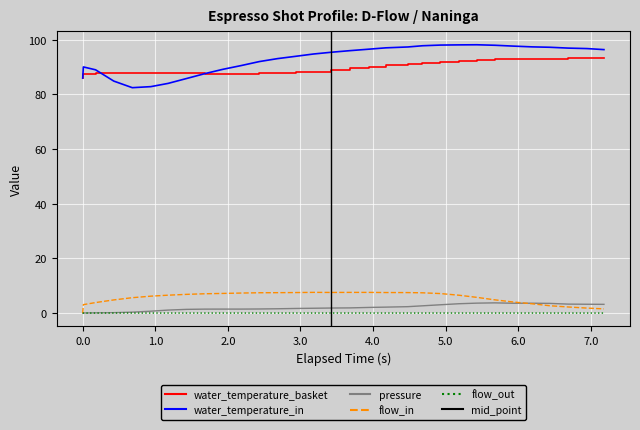

Reading left to right, extract all data points from this chart.

water_temperature_basket: 86.0	87.5	87.7	87.8	87.7	87.7	87.7	87.8	87.7	87.6	87.6	87.7	87.9	88.1	88.4	88.9	89.6	90.1	90.6	91.1	91.5	91.9	92.2	92.5	92.8	93.0	93.0	93.1	93.2	93.3	93.2
water_temperature_in: 86.0	90.1	89.0	84.9	82.5	82.9	84.0	85.8	87.6	89.2	90.6	92.0	93.1	94.0	94.8	95.5	96.0	96.6	97.1	97.4	97.8	98.1	98.1	98.2	98.0	97.7	97.4	97.3	97.0	96.8	96.4
pressure: 0.0	0.0	0.1	0.1	0.3	0.7	1.1	1.4	1.4	1.5	1.5	1.5	1.6	1.7	1.8	1.9	1.9	2.1	2.2	2.4	2.7	3.0	3.4	3.6	3.7	3.6	3.6	3.5	3.3	3.2	3.2
flow_in: 0.0	3.1	3.9	4.8	5.6	6.2	6.5	6.8	7.1	7.2	7.3	7.4	7.5	7.5	7.6	7.5	7.6	7.6	7.5	7.5	7.4	7.1	6.5	5.8	4.8	4.0	3.4	2.7	2.2	1.8	1.5
flow_out: 0.0	0.0	0.0	0.0	0.0	0.0	0.0	0.0	0.0	0.0	0.0	0.0	0.0	0.0	0.0	0.0	0.0	0.0	0.0	0.0	0.0	0.0	0.0	0.0	0.0	0.0	0.0	0.0	0.0	0.0	0.0